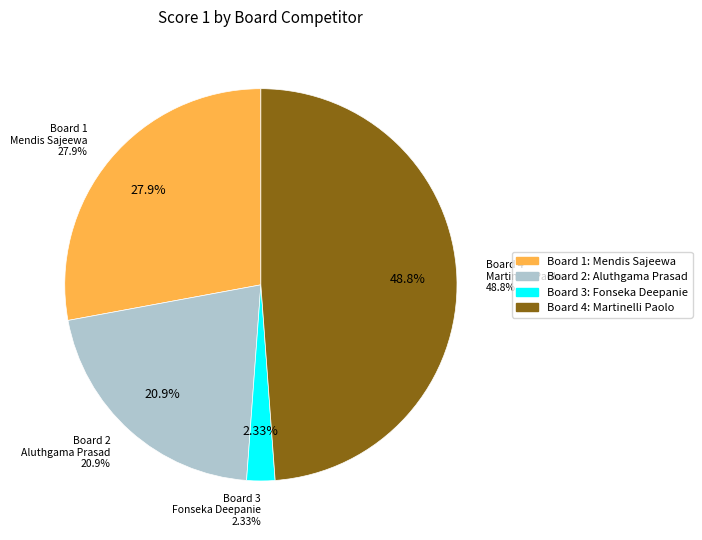

Combined, what portion of the pie is Board 1
Mendis Sajeewa and Board 3
Fonseka Deepanie?

30.2%